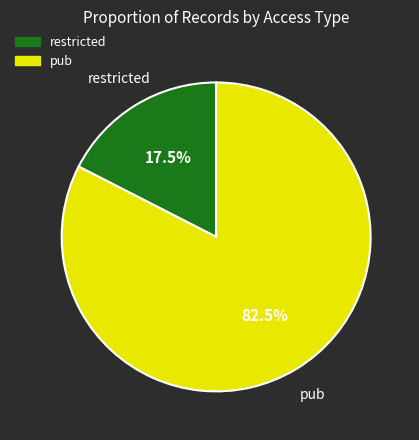

Approximately how many times larger is the value at pub compared to restricted?

4.7